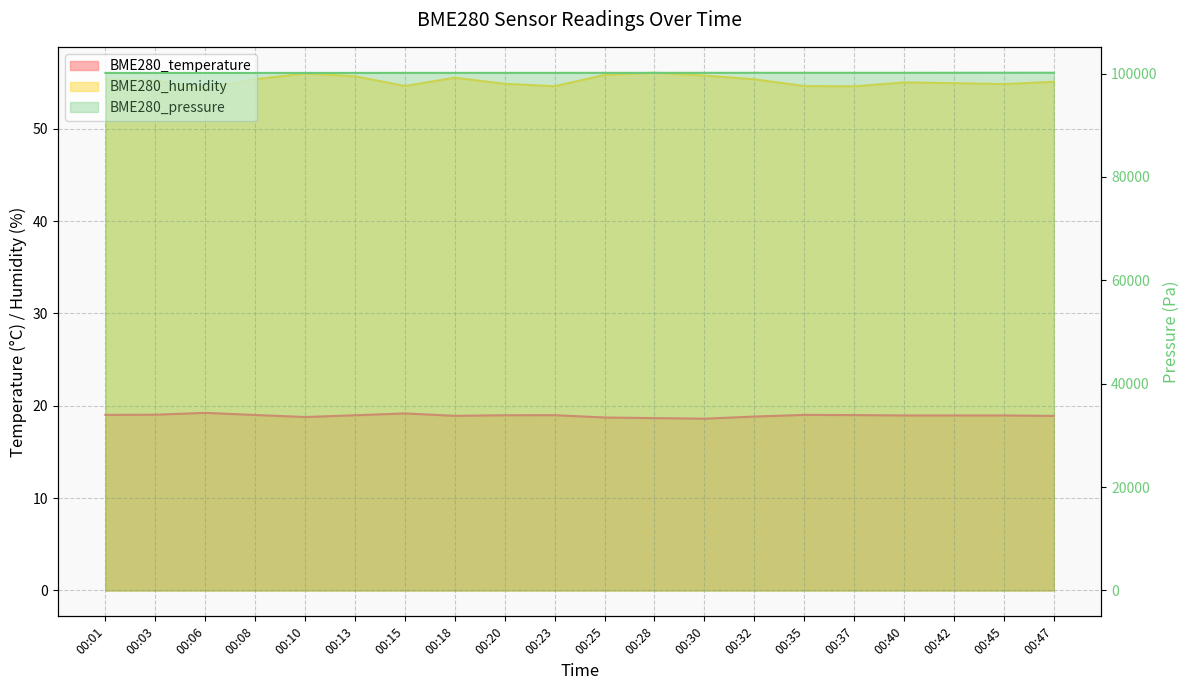

Which category has the lowest value across all series?

00:30